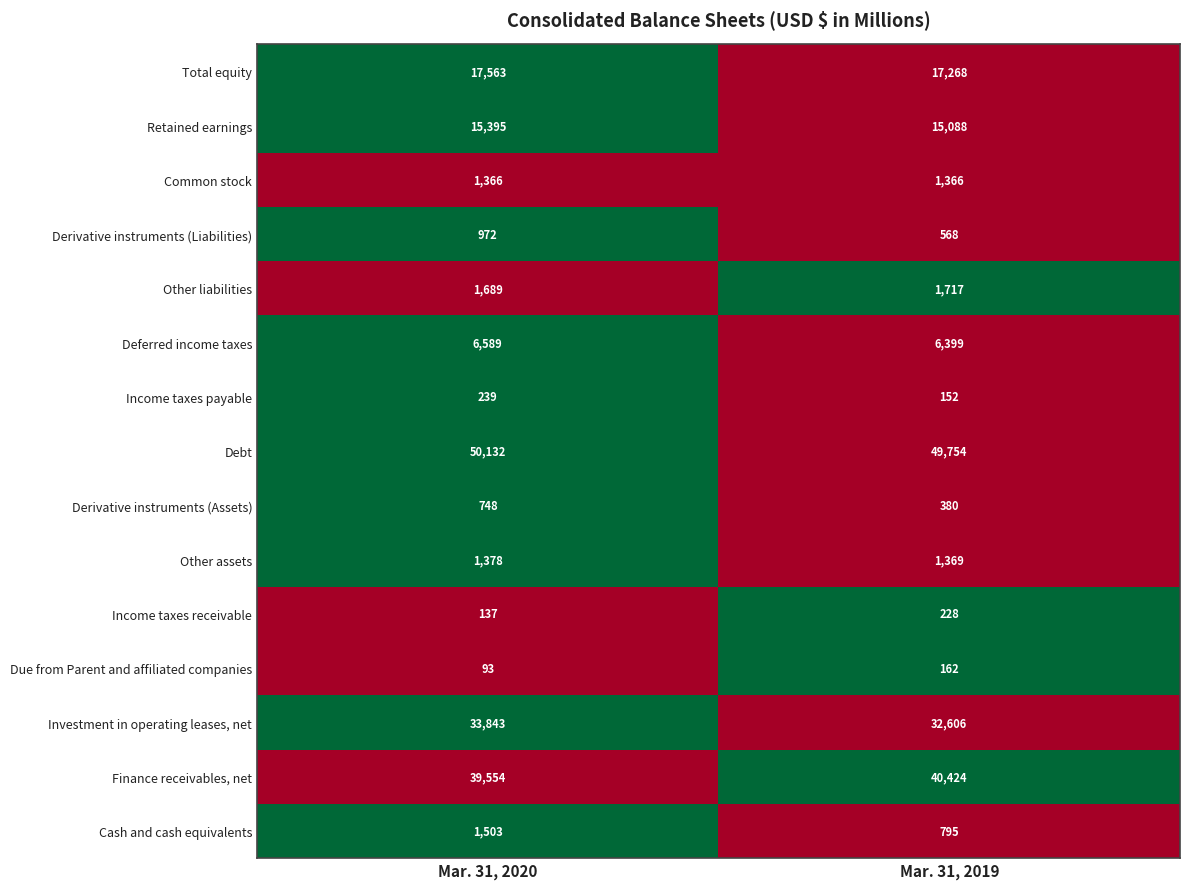

The value of Total equity at Mar. 31, 2020 is 7341. True or false?

False